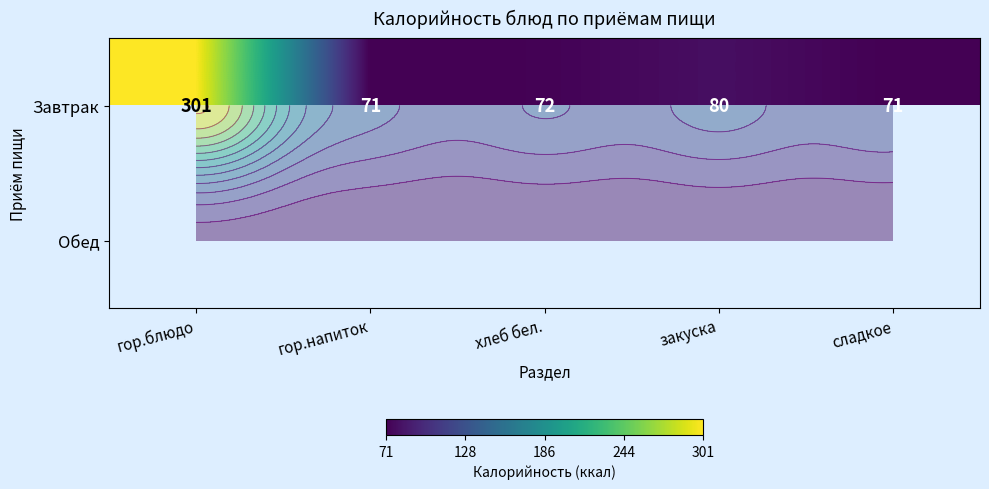

What is the average value of the Завтрак series?

119.0